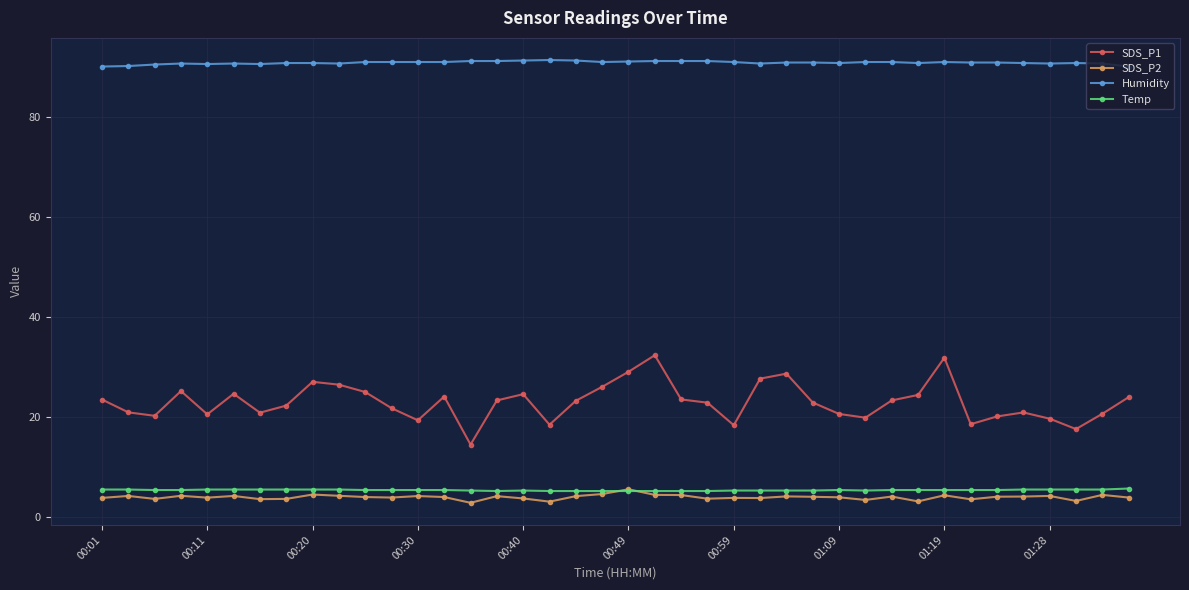

What is the sum of all SDS_P2 values?

159.0